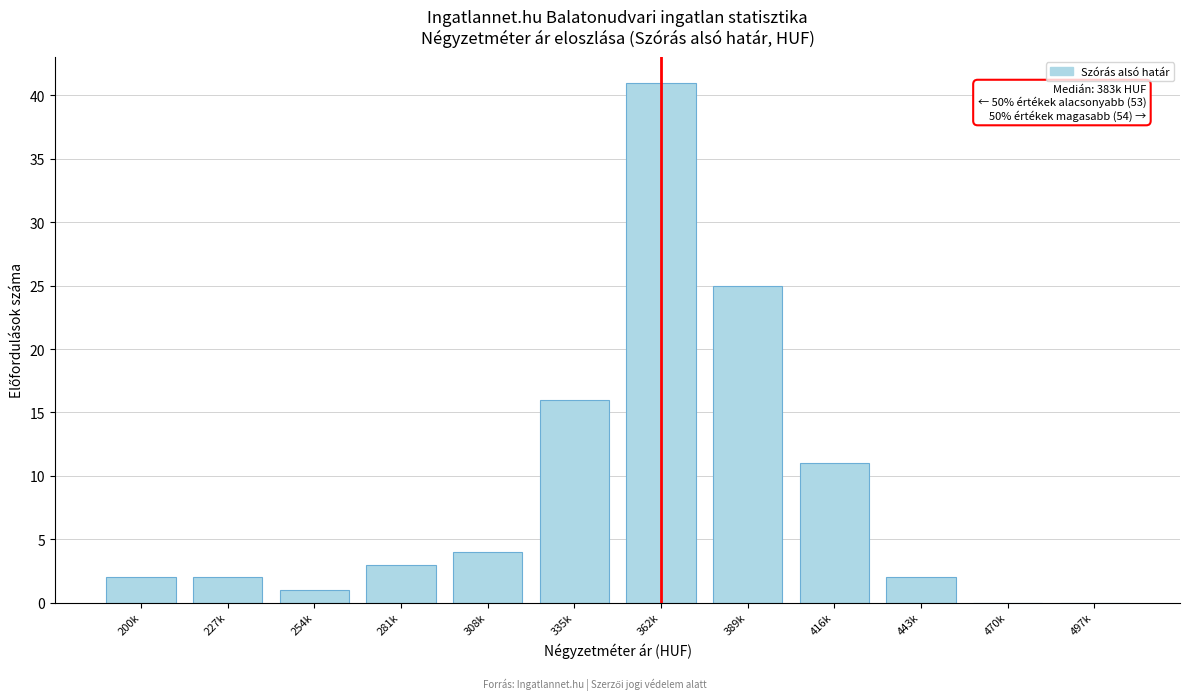

Reading right to left, list all the values displayed in this chart.

497k=0	470k=0	443k=2	416k=11	389k=25	362k=41	335k=16	308k=4	281k=3	254k=1	227k=2	200k=2